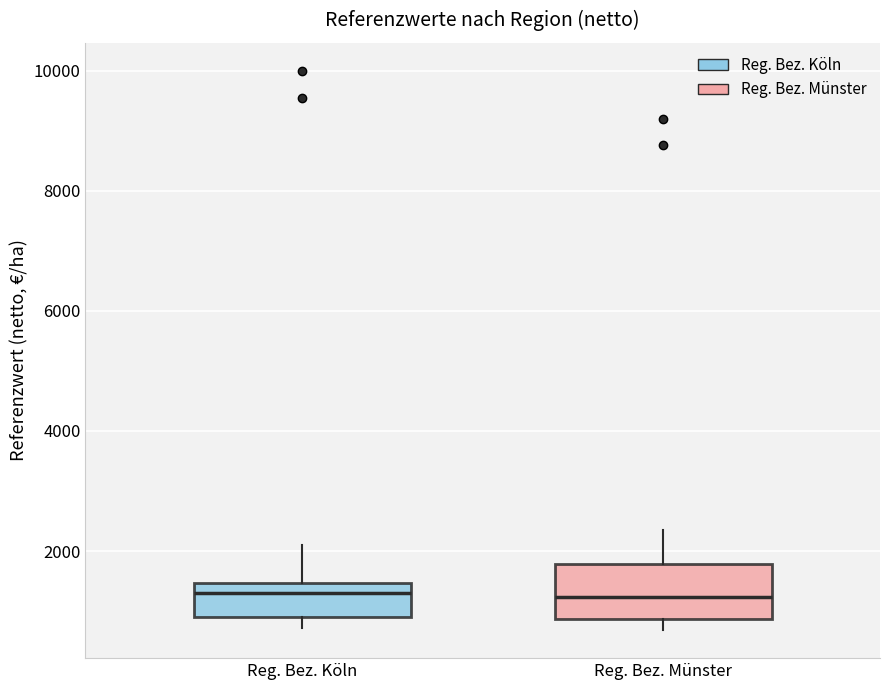

Where is the upper edge of the box for Reg. Bez. Münster on the y-axis? The values are not printed on the chart, so give them approximately, as read against the axis.

1800